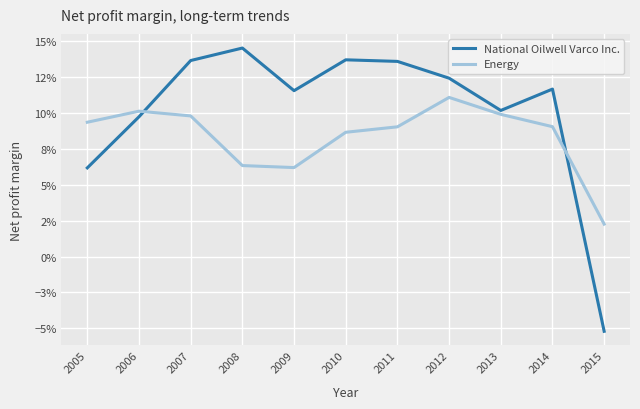

Where do National Oilwell Varco Inc. and Energy first cross each other?

2006 and 2007